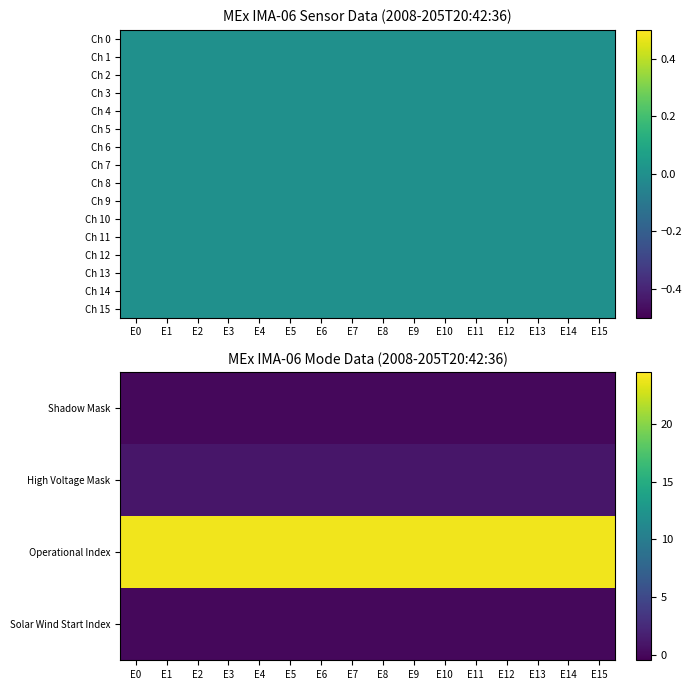

The Ch 14 series shows 0 at E14. True or false?

True